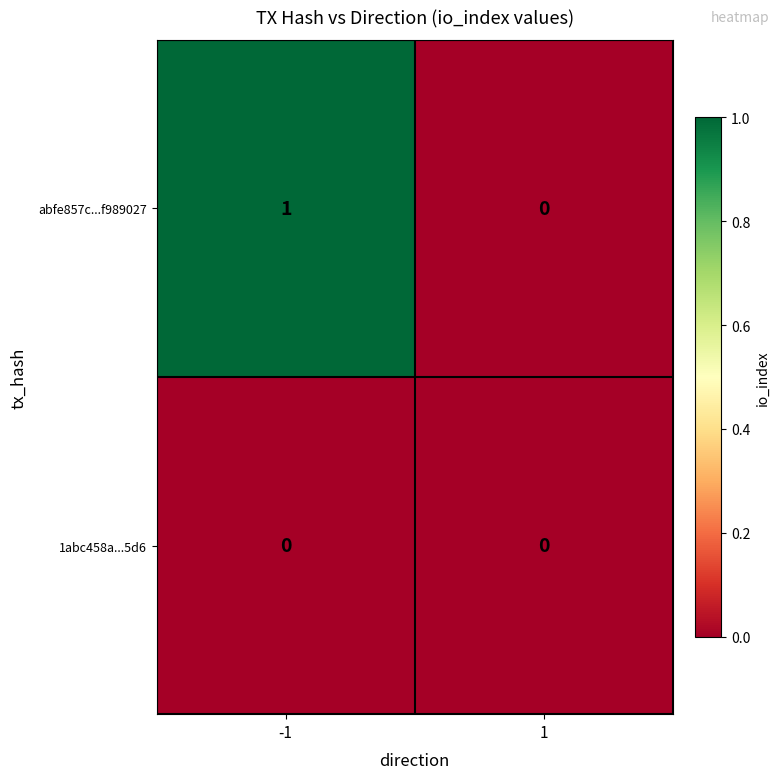

The 1abc458a...5d6 series shows 0 at -1. True or false?

True